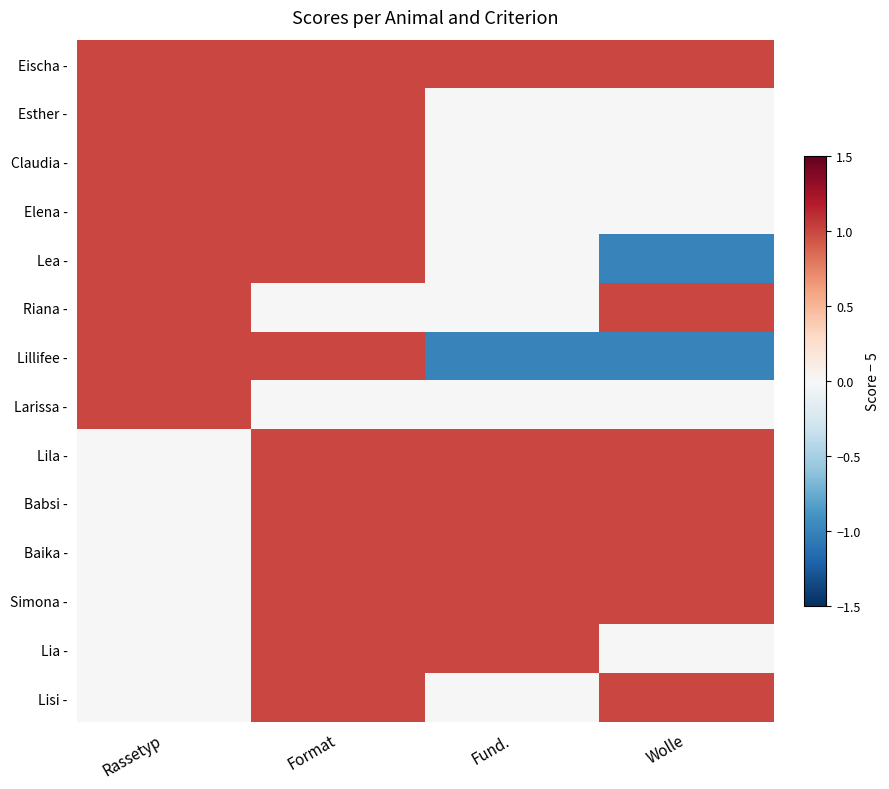

How many distinct data groups are displayed?

14